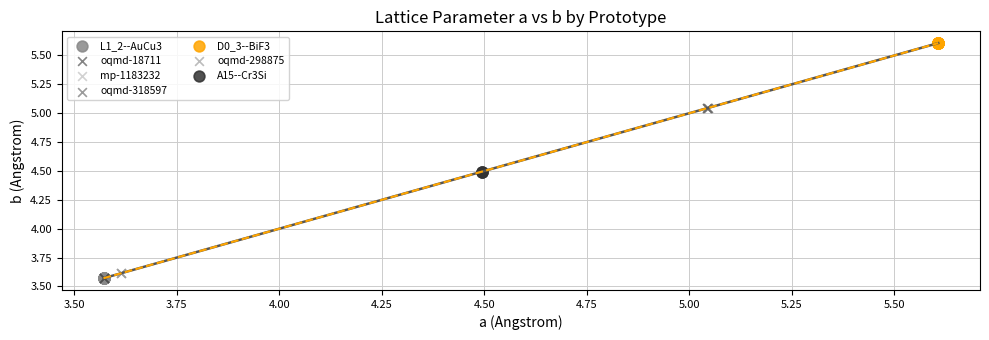

Which series reaches the maximum Y coordinate?

D0_3--BiF3